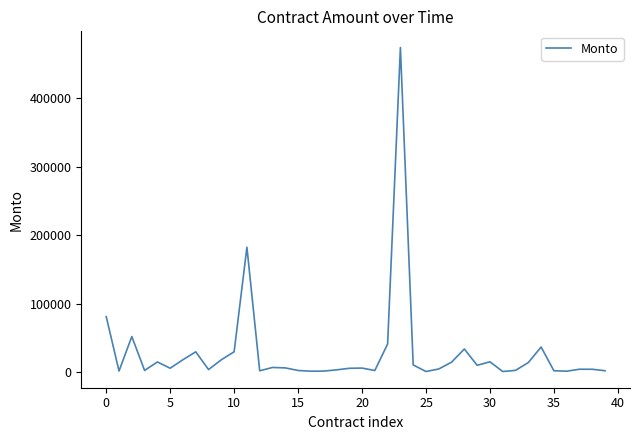

Does the chart display data point markers on the line(s)?

No